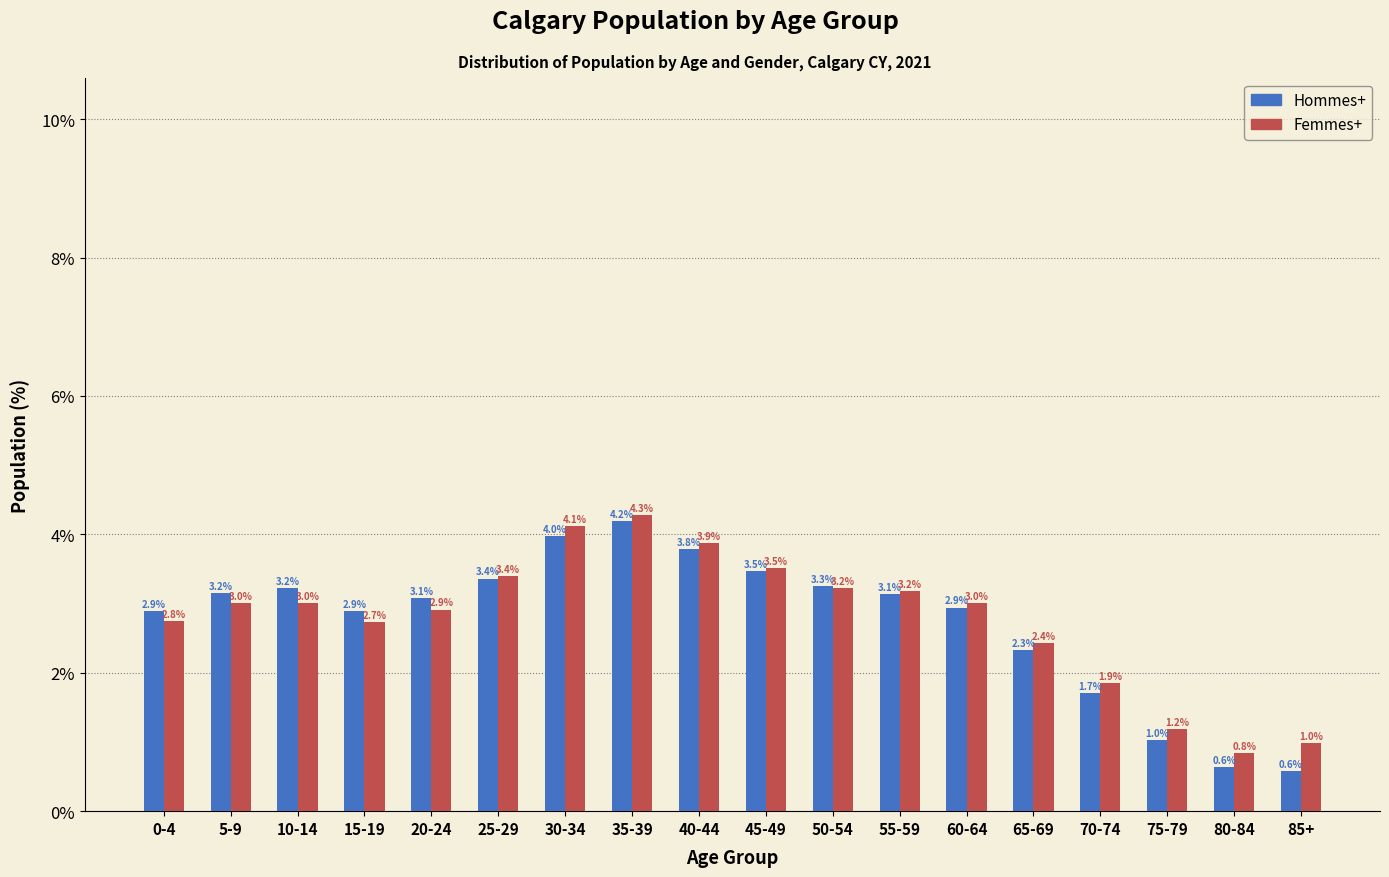

Reading left to right, what are all the values shown in this chart?

Hommes+: 2.9	3.2	3.2	2.9	3.1	3.4	4.0	4.2	3.8	3.5	3.3	3.1	2.9	2.3	1.7	1.0	0.6	0.6
Femmes+: 2.8	3.0	3.0	2.7	2.9	3.4	4.1	4.3	3.9	3.5	3.2	3.2	3.0	2.4	1.9	1.2	0.8	1.0